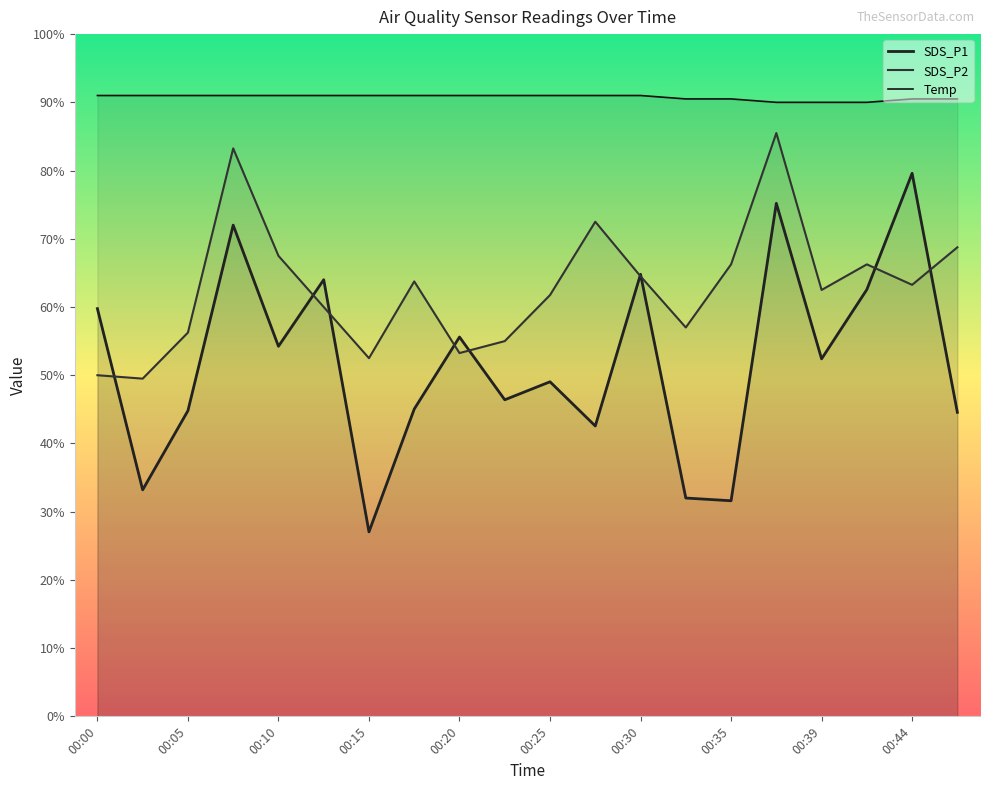

What is the value of the SDS_P1 point at the 8th from the left?

45.0